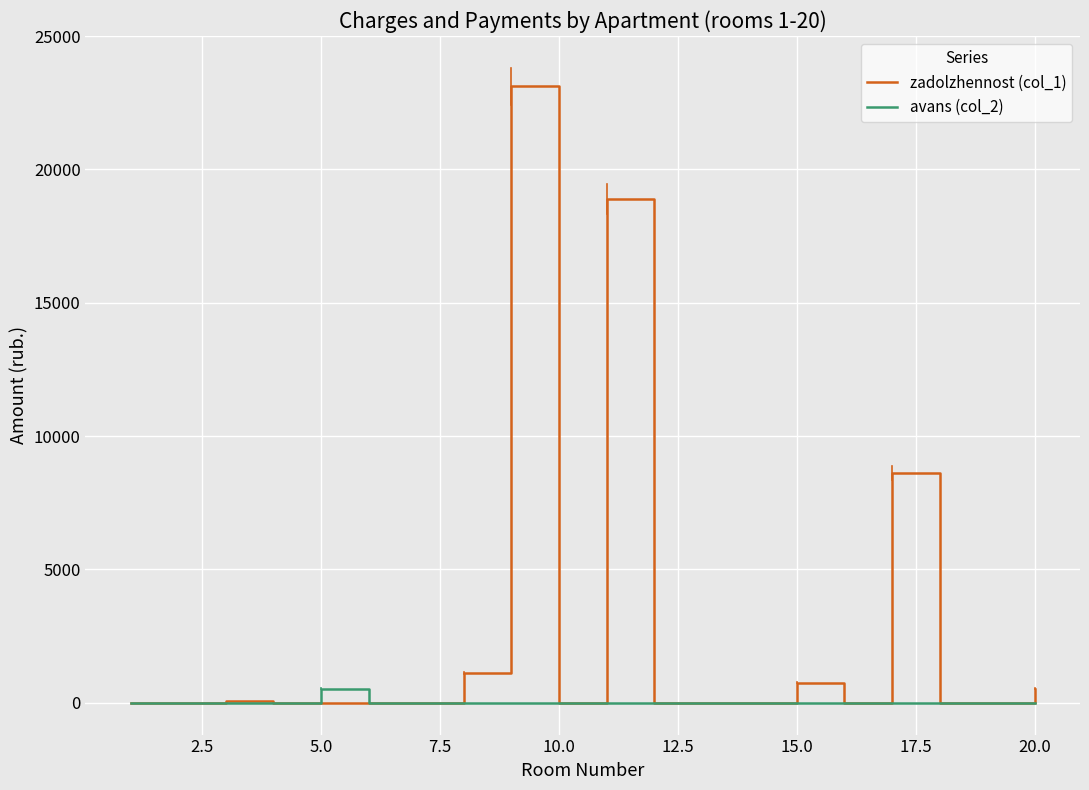

Which series has the widest spread of values?

zadolzhennost (col_1)